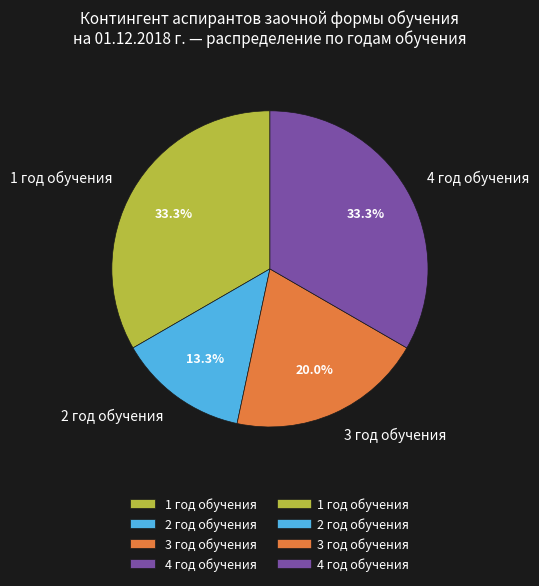

To the nearest percent, what portion does 4 год обучения represent?

33%